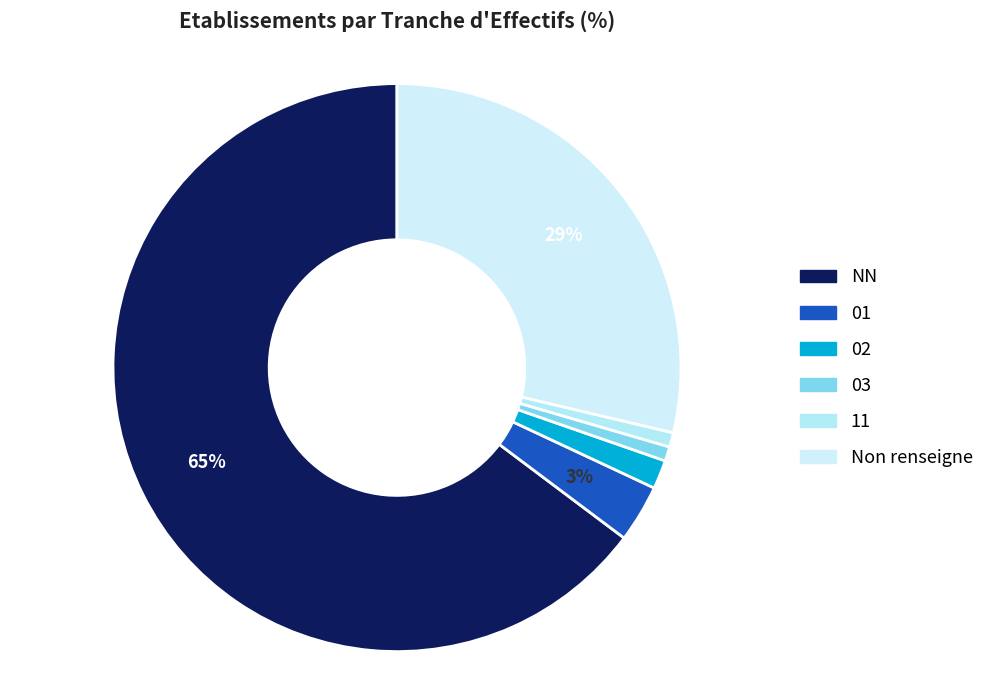

To the nearest percent, what percentage of the pie is 03?

1%